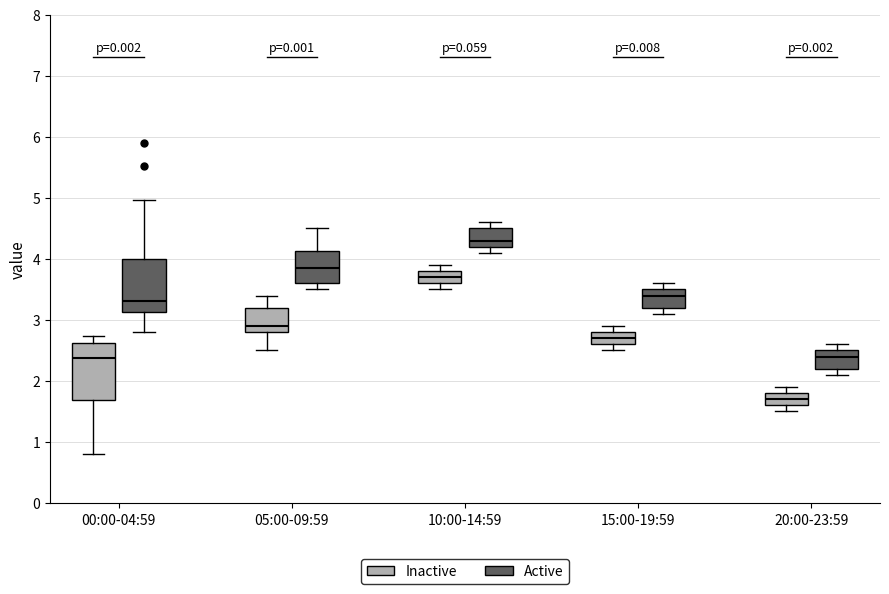

Reading left to right, transcribe this box plot: for each box, give where its median line is, the range the box spans, and where its two whiskers end, as read against the y-axis. The values are not printed on the chart, so give them approximately, as read against the axis.

00:00-04:59 (Inactive): median 2.4, box 1.7 to 2.6, whiskers 0.8 to 2.7
00:00-04:59 (Active): median 3.3, box 3.1 to 4.0, whiskers 2.8 to 5.0
05:00-09:59 (Inactive): median 2.9, box 2.8 to 3.2, whiskers 2.5 to 3.4
05:00-09:59 (Active): median 3.9, box 3.6 to 4.1, whiskers 3.5 to 4.5
10:00-14:59 (Inactive): median 3.7, box 3.6 to 3.8, whiskers 3.5 to 3.9
10:00-14:59 (Active): median 4.3, box 4.2 to 4.5, whiskers 4.1 to 4.6
15:00-19:59 (Inactive): median 2.7, box 2.6 to 2.8, whiskers 2.5 to 2.9
15:00-19:59 (Active): median 3.4, box 3.2 to 3.5, whiskers 3.1 to 3.6
20:00-23:59 (Inactive): median 1.7, box 1.6 to 1.8, whiskers 1.5 to 1.9
20:00-23:59 (Active): median 2.4, box 2.2 to 2.5, whiskers 2.1 to 2.6